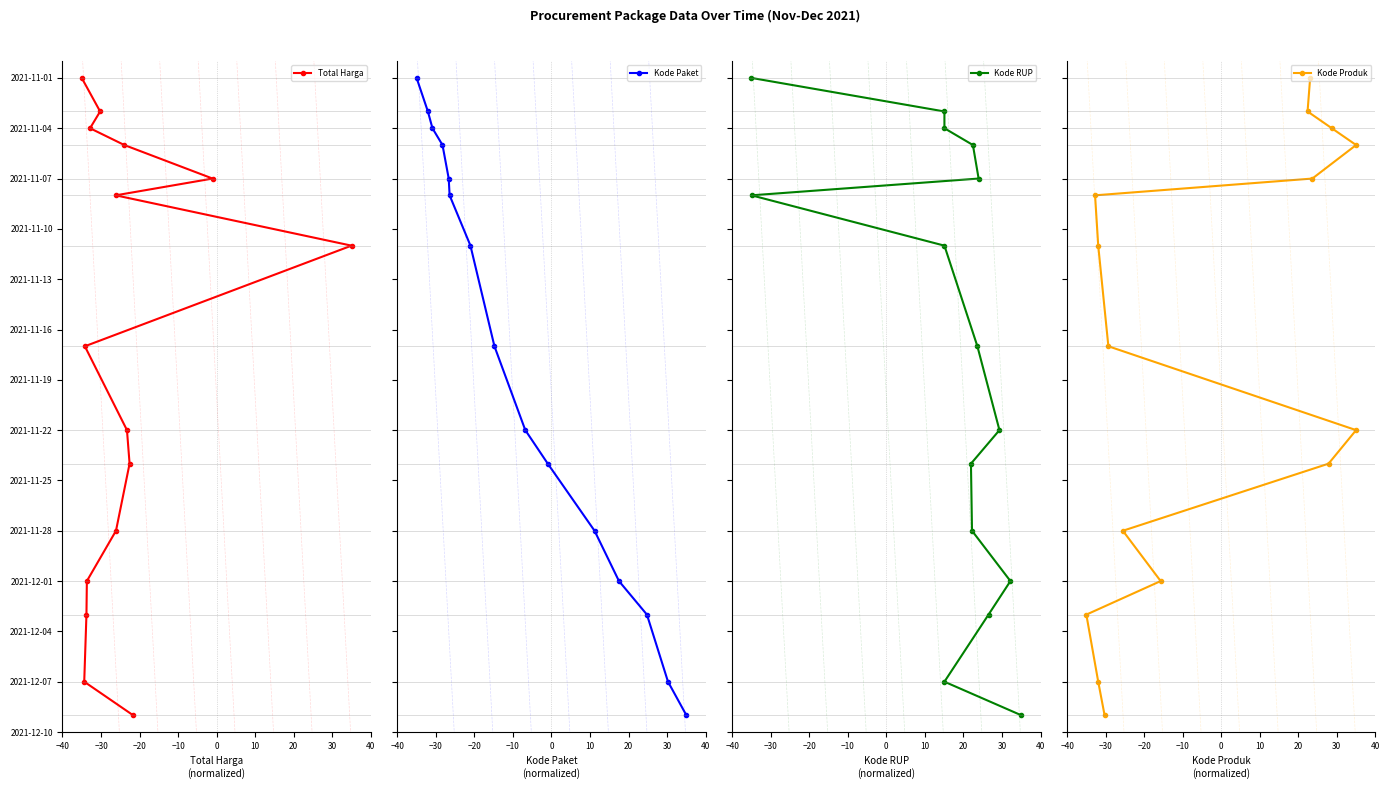

What is the average value of the Kode Produk series?

18949